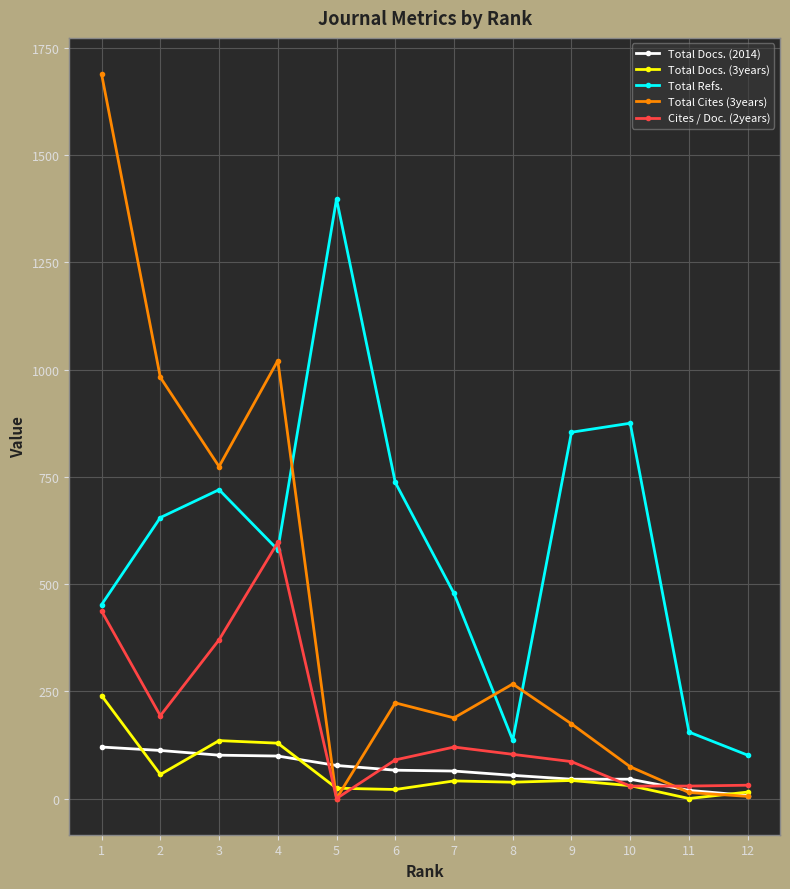

Where is the first local minimum for Cites / Doc. (2years)?

2